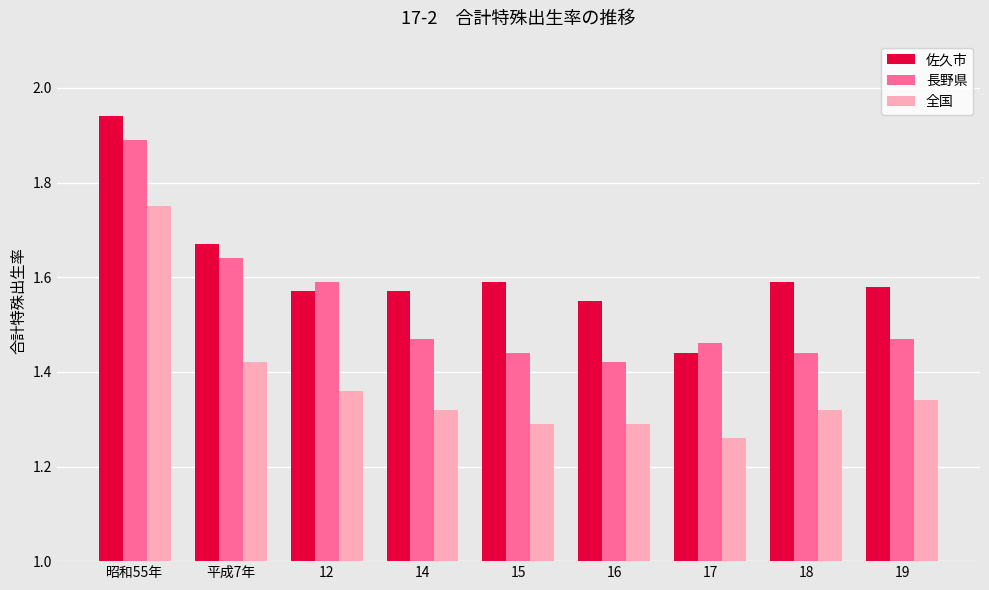

Does the chart contain any negative values?

No